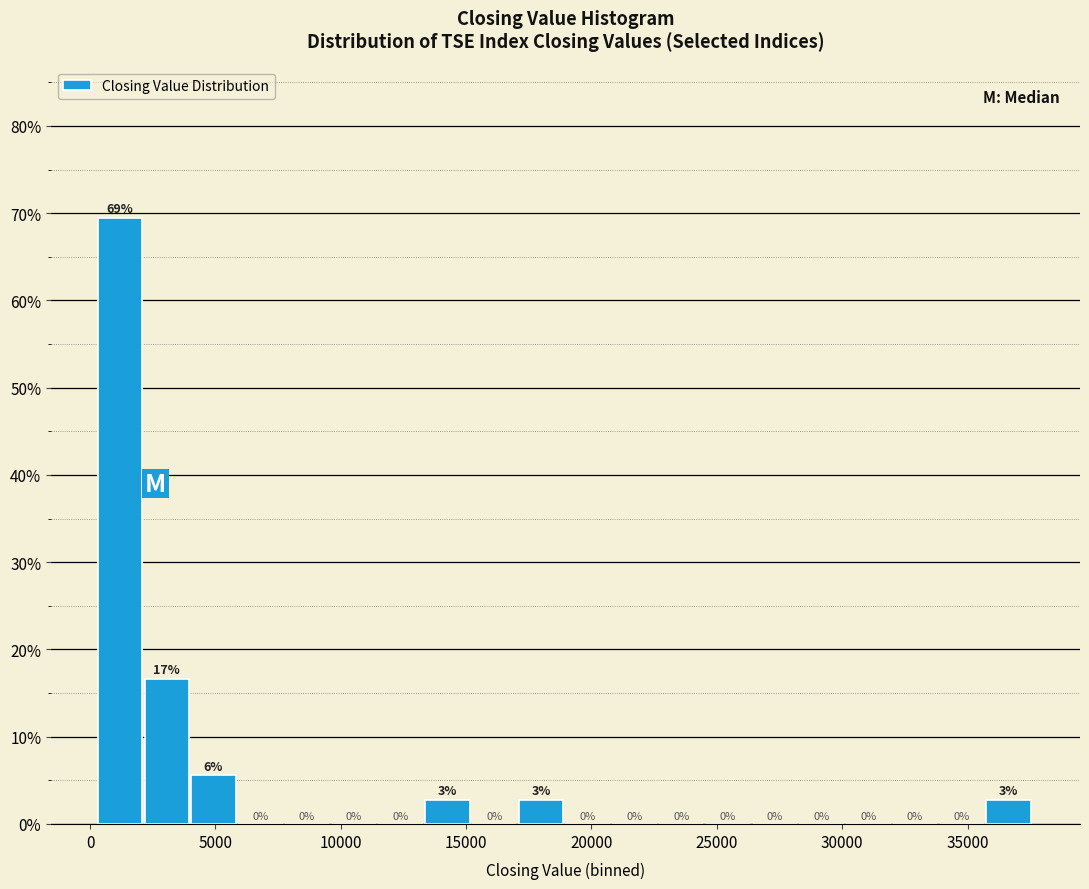

Read against the x-axis, roughly where is the centre of the tallest bar?

1000